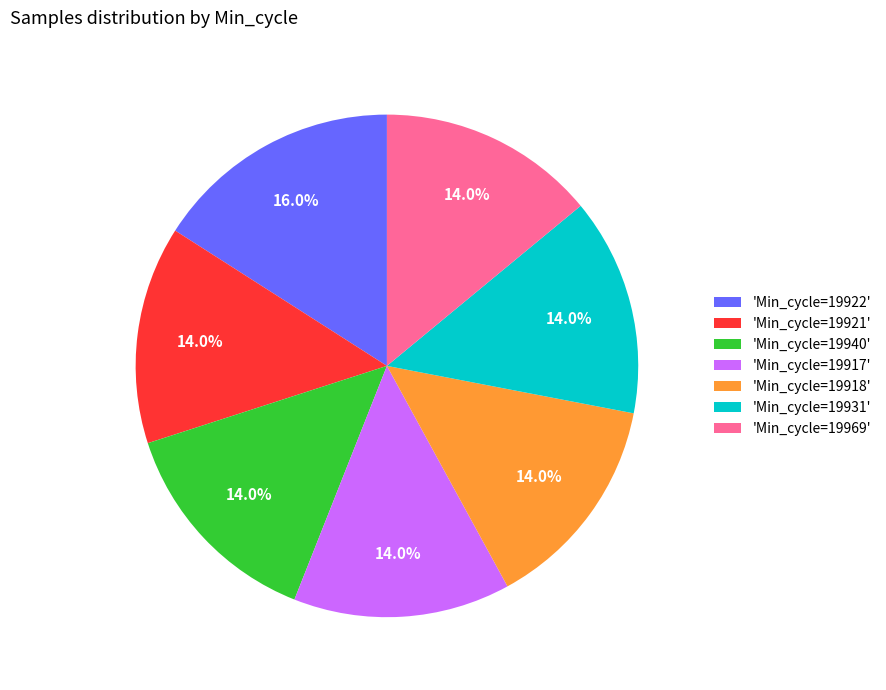

Is there a majority slice in this chart?

No